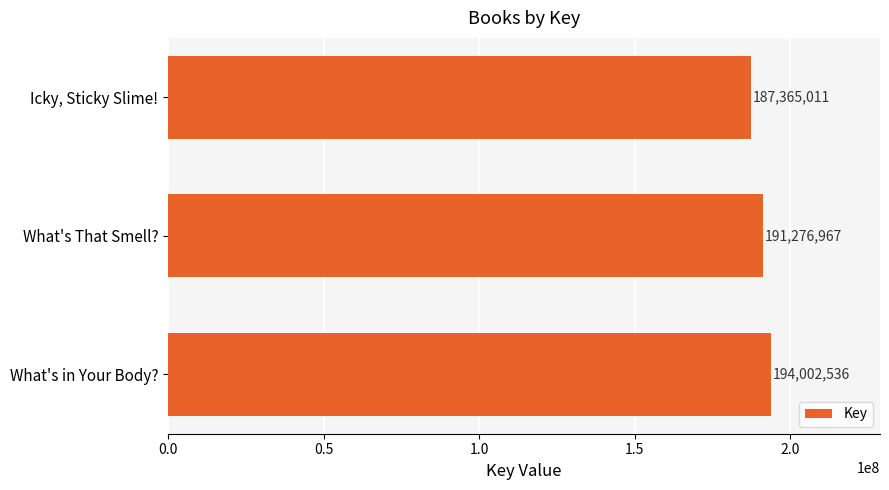

True or false: the data shows 296538495 at What's That Smell?.

False